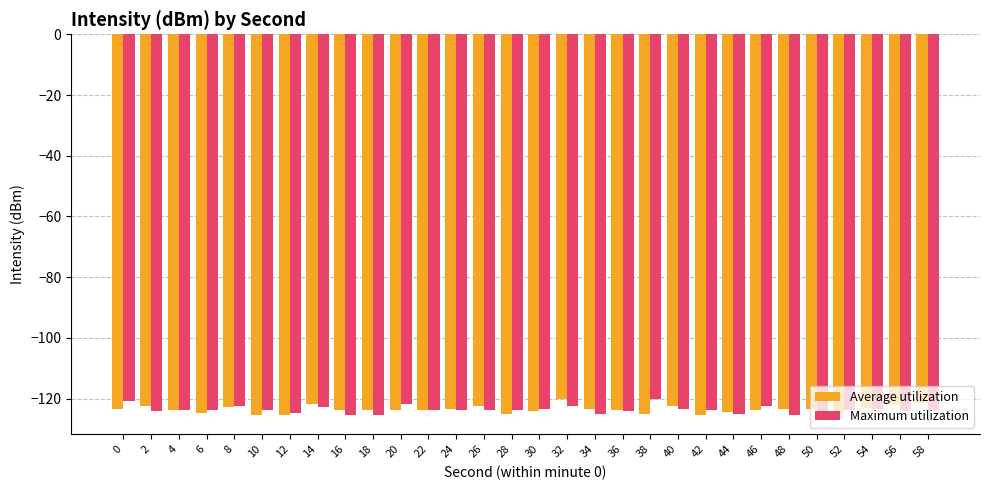

What is the total value across all series at 6?

-248.6